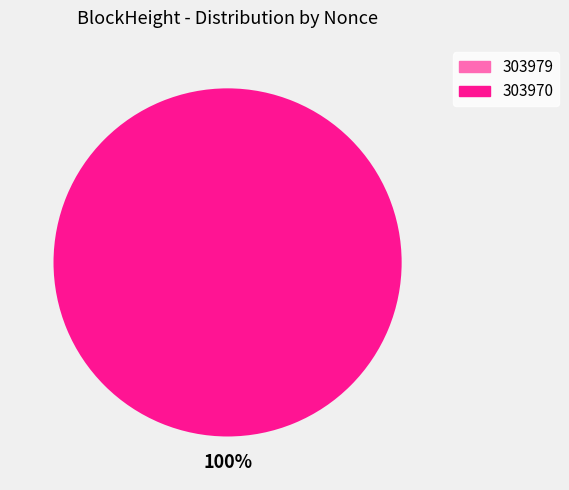

Does any single category account for the majority?

Yes